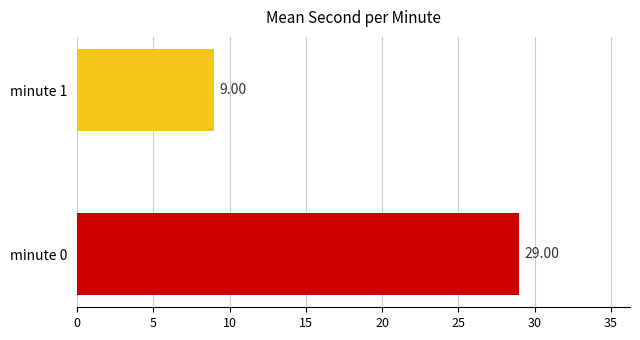

List the labels in order of value, smallest first.

minute 1, minute 0